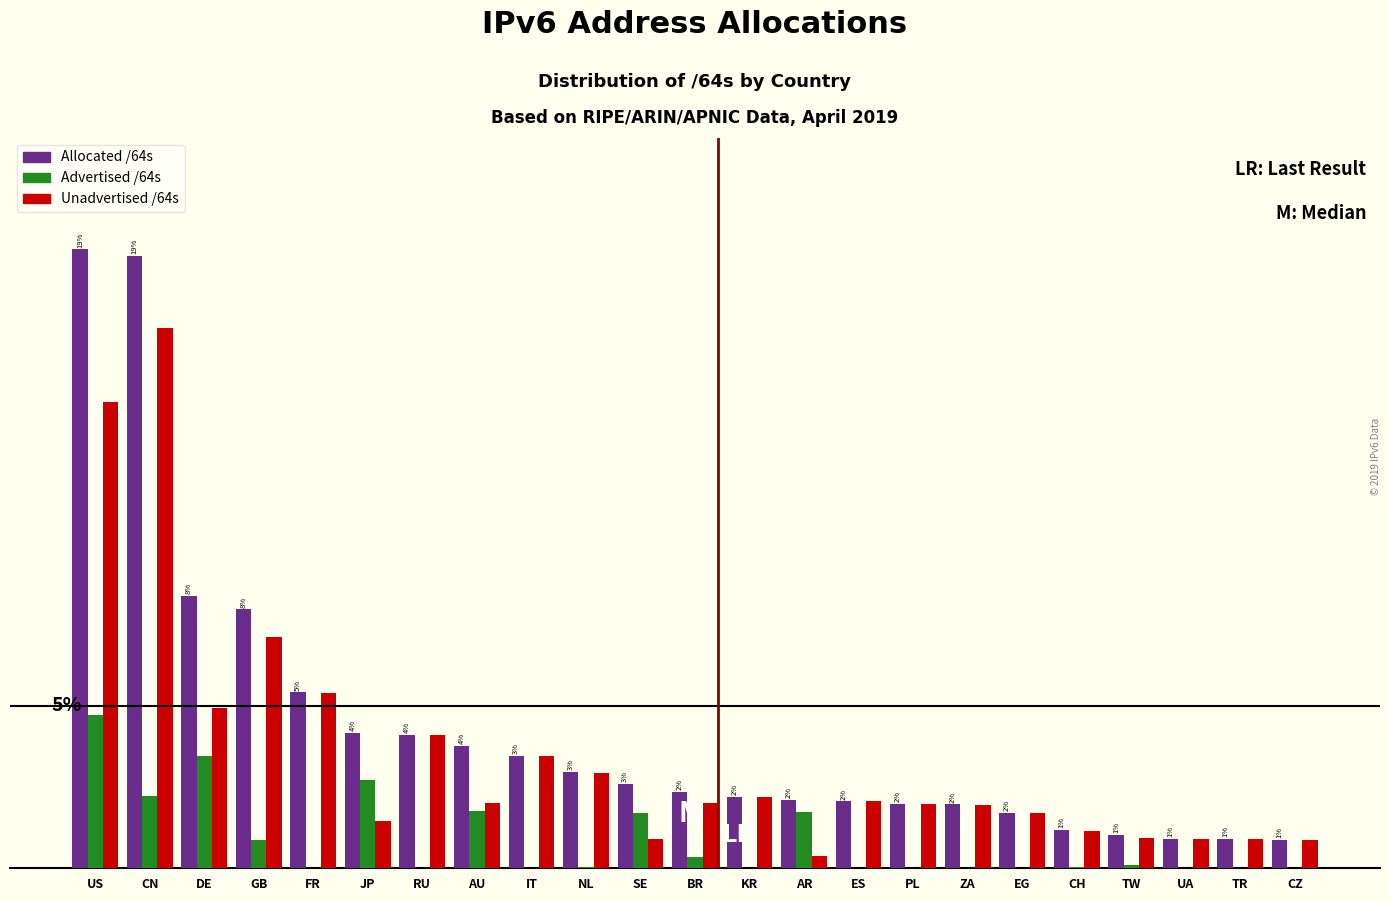

What are all the series names shown in the legend?

Allocated /64s, Advertised /64s, Unadvertised /64s